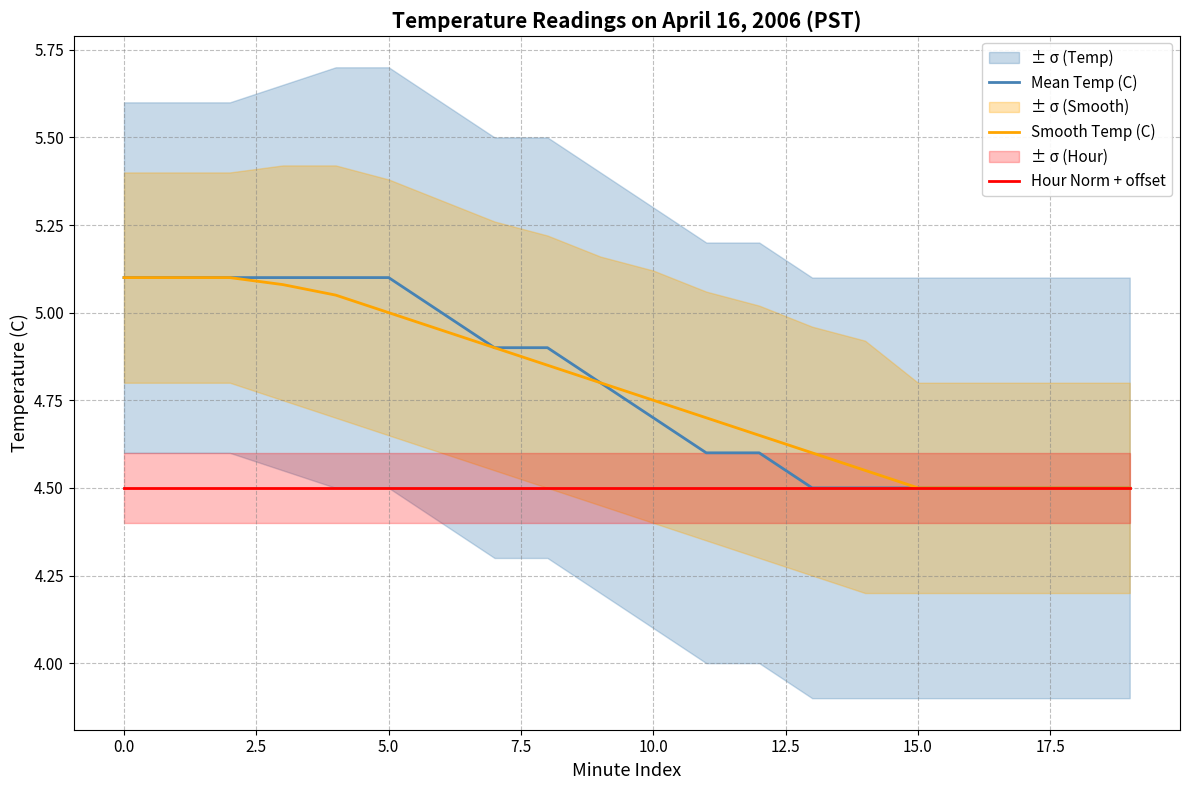

What is the average value of the Smooth Temp (C) series?

4.8